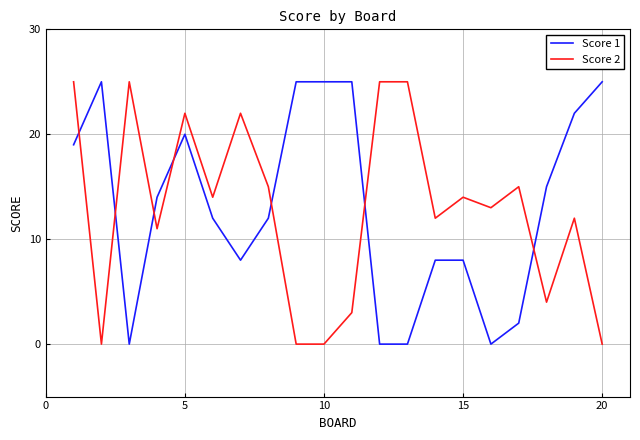

After their last crossing, which series has the higher values: Score 2 or Score 1?

Score 1